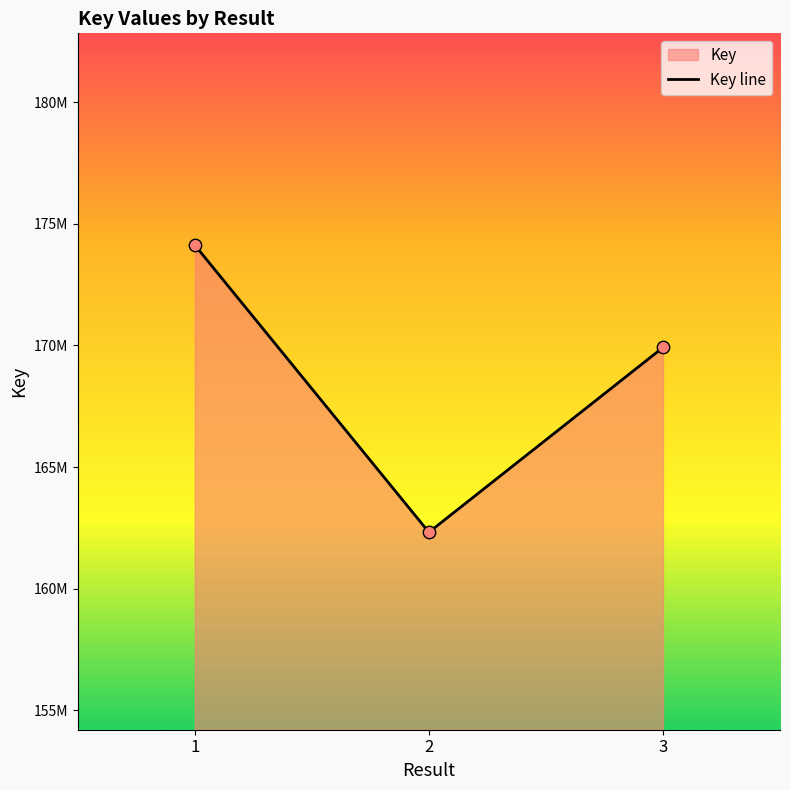

Approximately how many times larger is the value at 3 compared to 2?

1.0